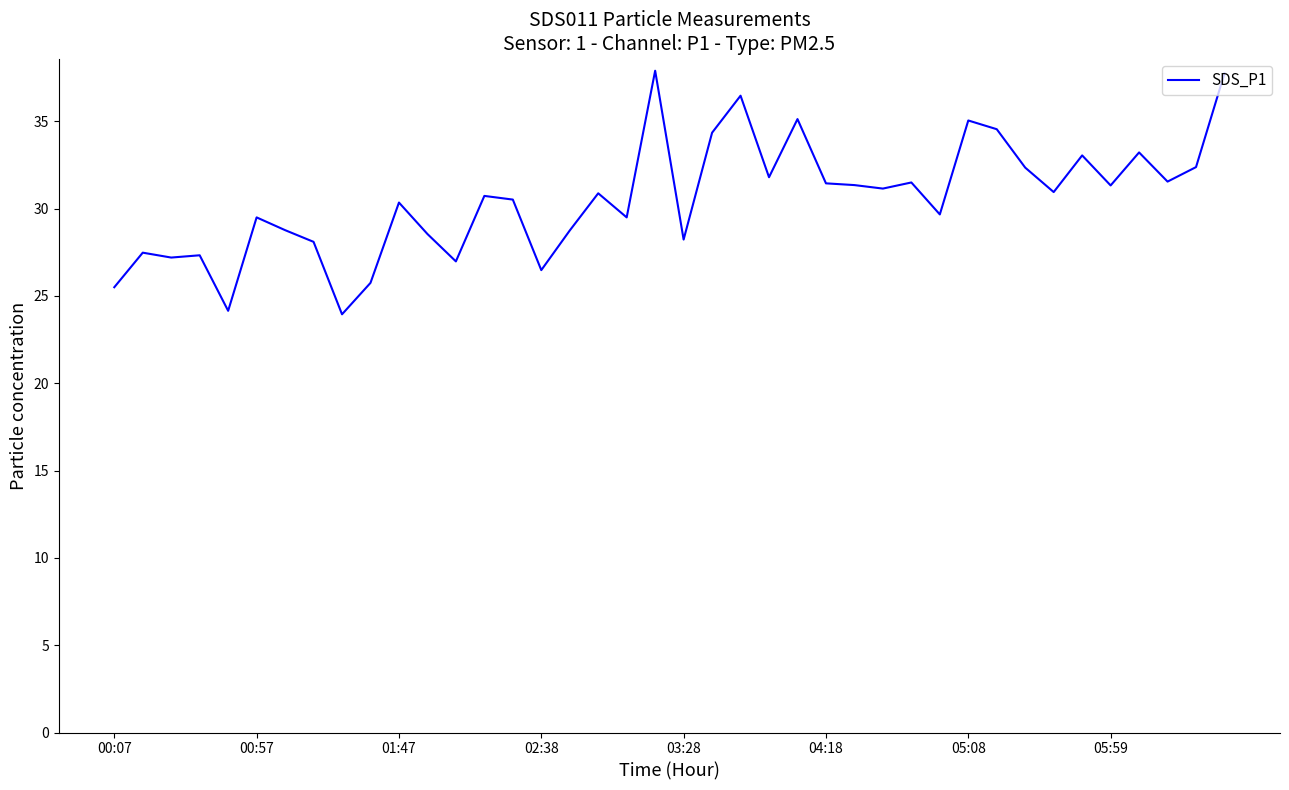

What is the maximum value shown in the chart?

37.9